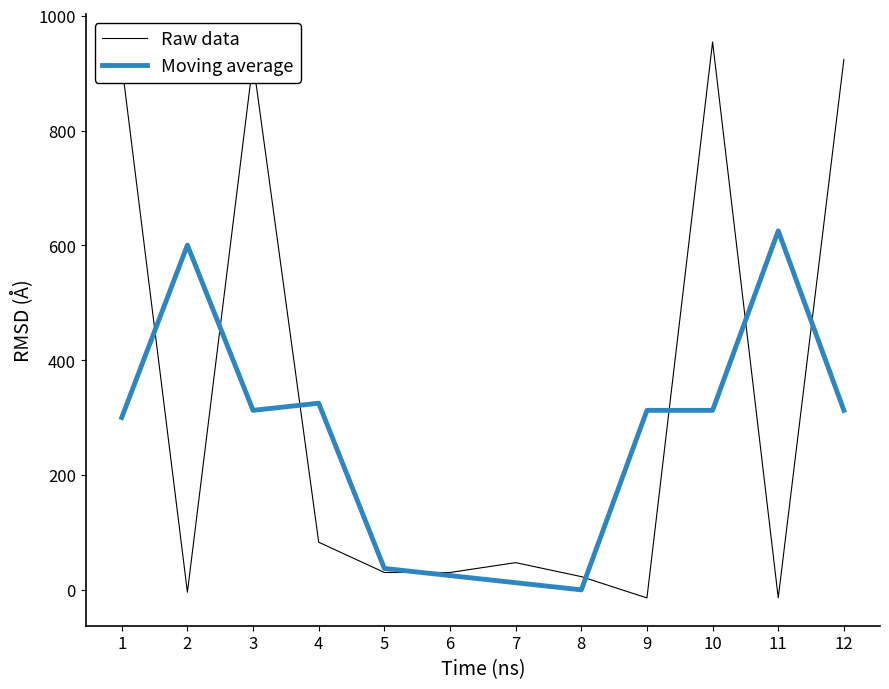

Which category has the highest value across all series?

10